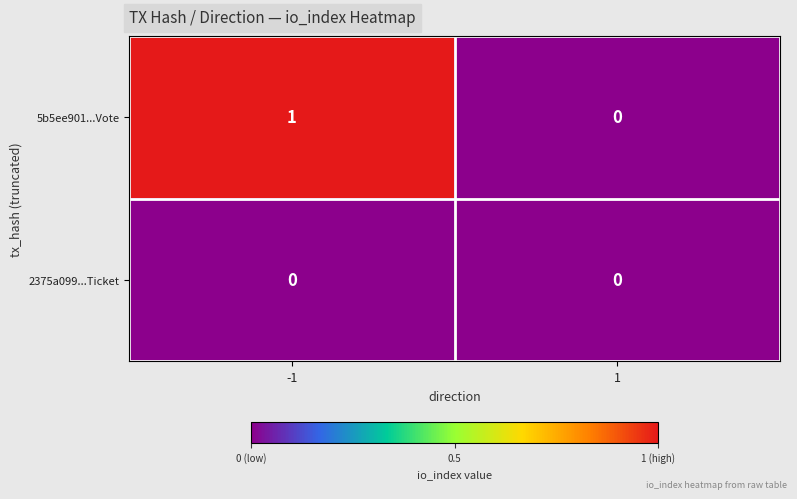

Rank the series by their maximum value, from lowest to highest.

2375a099...Ticket, 5b5ee901...Vote